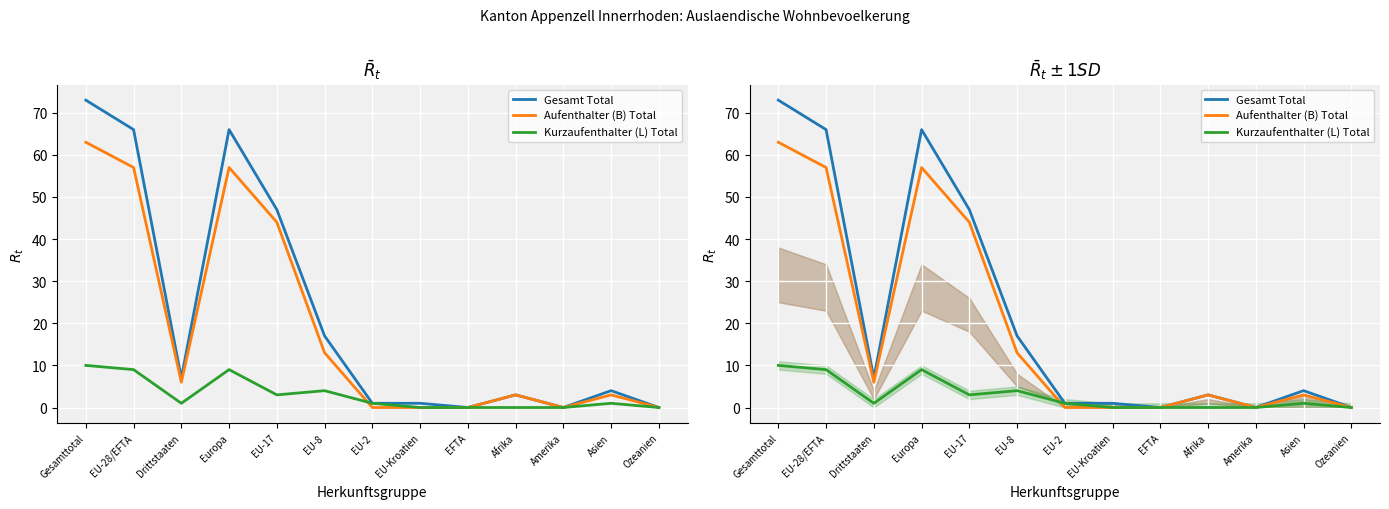

The Kurzaufenthalter (L) Total series shows 1 at Asien. True or false?

True